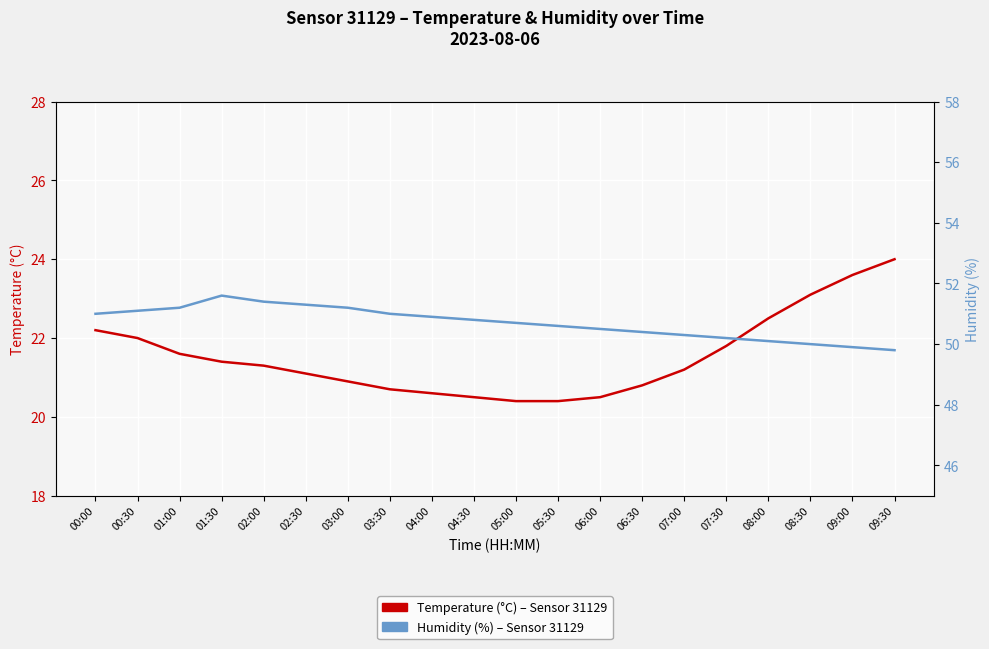

How many values in the Humidity (%) – Sensor 31129, DHT22 series are below 50?

2